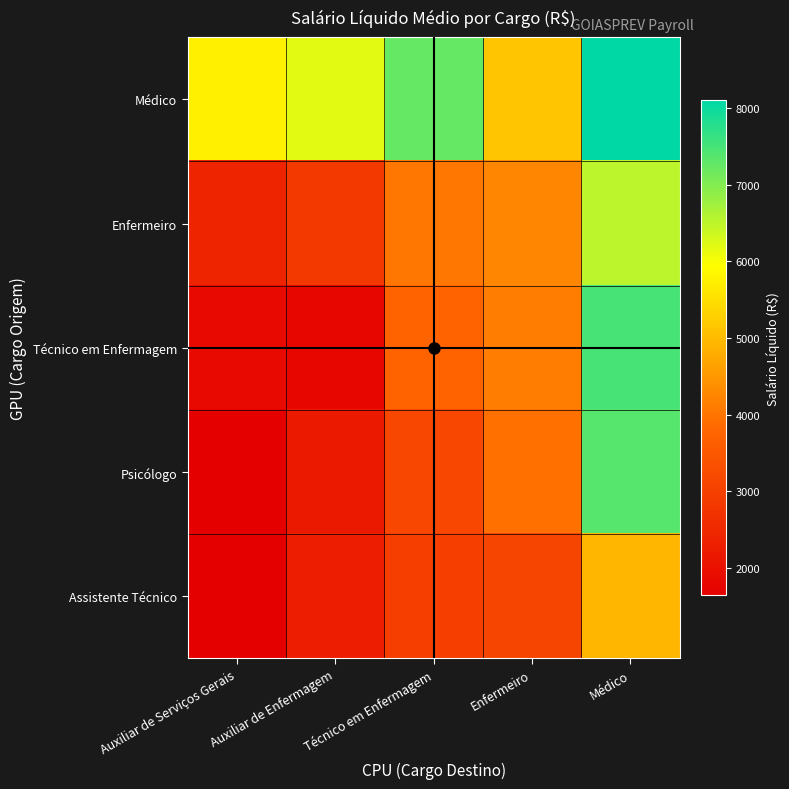

Rank the series at Técnico em Enfermagem from highest to lowest value.

Médico, Enfermeiro, Técnico em Enfermagem, Psicólogo, Assistente Técnico